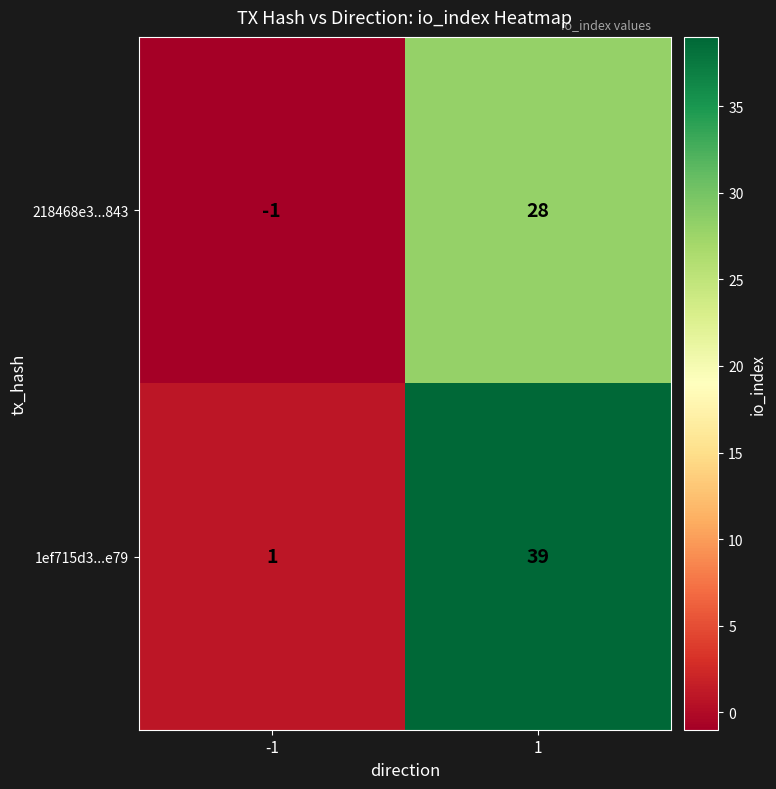

Reading left to right, transcribe all the data shown in this chart.

218468e3...843: -1=-1	1=28
1ef715d3...e79: -1=1	1=39